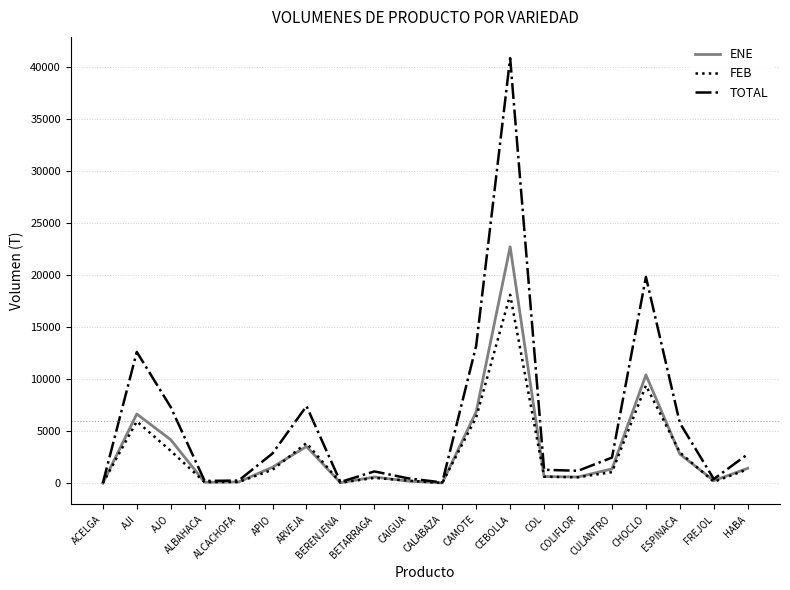

What is the spread (max minus min) of values at APIO?

1563